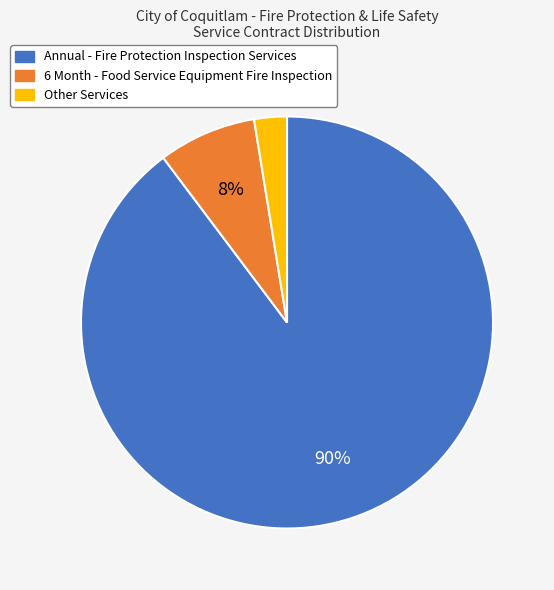

What percentage is the 6 Month - Food Service Equipment Fire Inspection slice, to the nearest percent?

8%